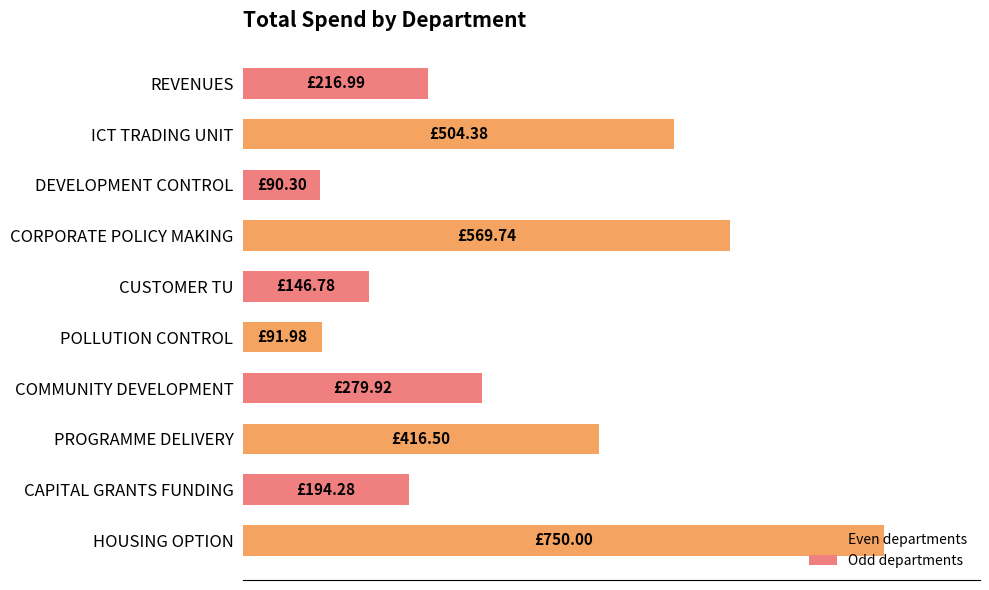

Does the chart contain any negative values?

No